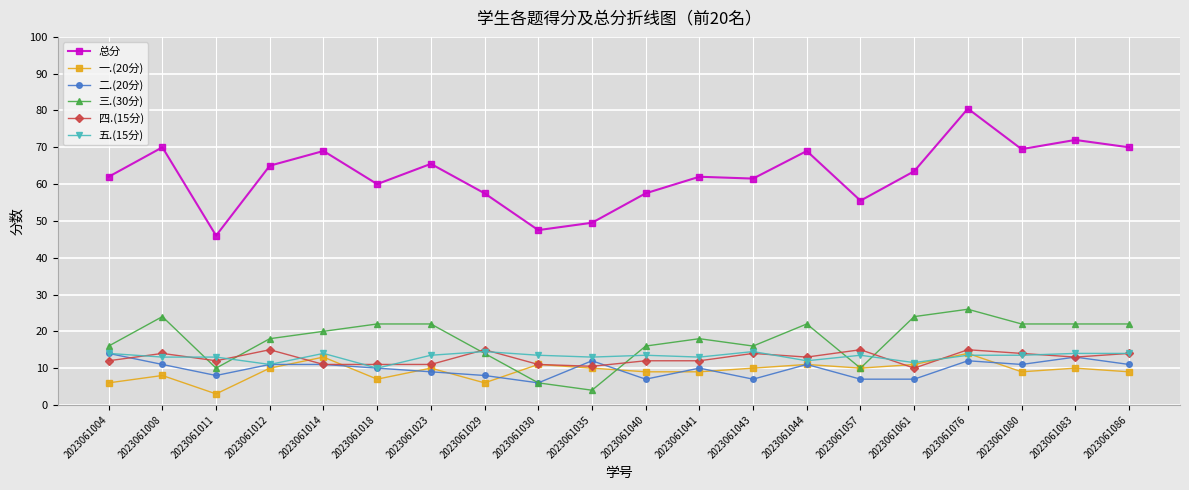

Does the chart have visible grid lines?

Yes